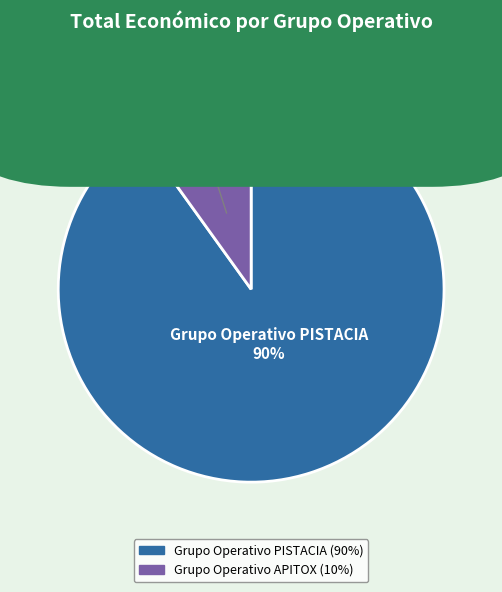

Is there any slice that represents more than half of the pie?

Yes